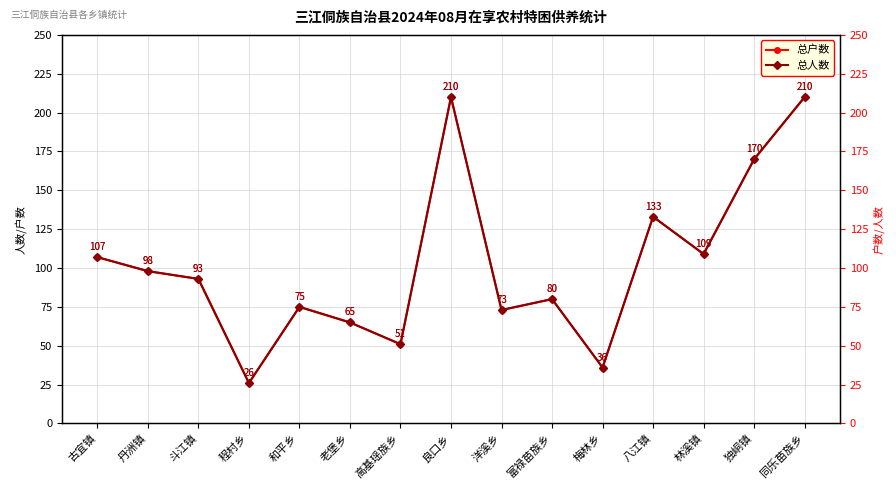

In 总户数, how many points are lower than both neighbors (excluding endpoints)?

5